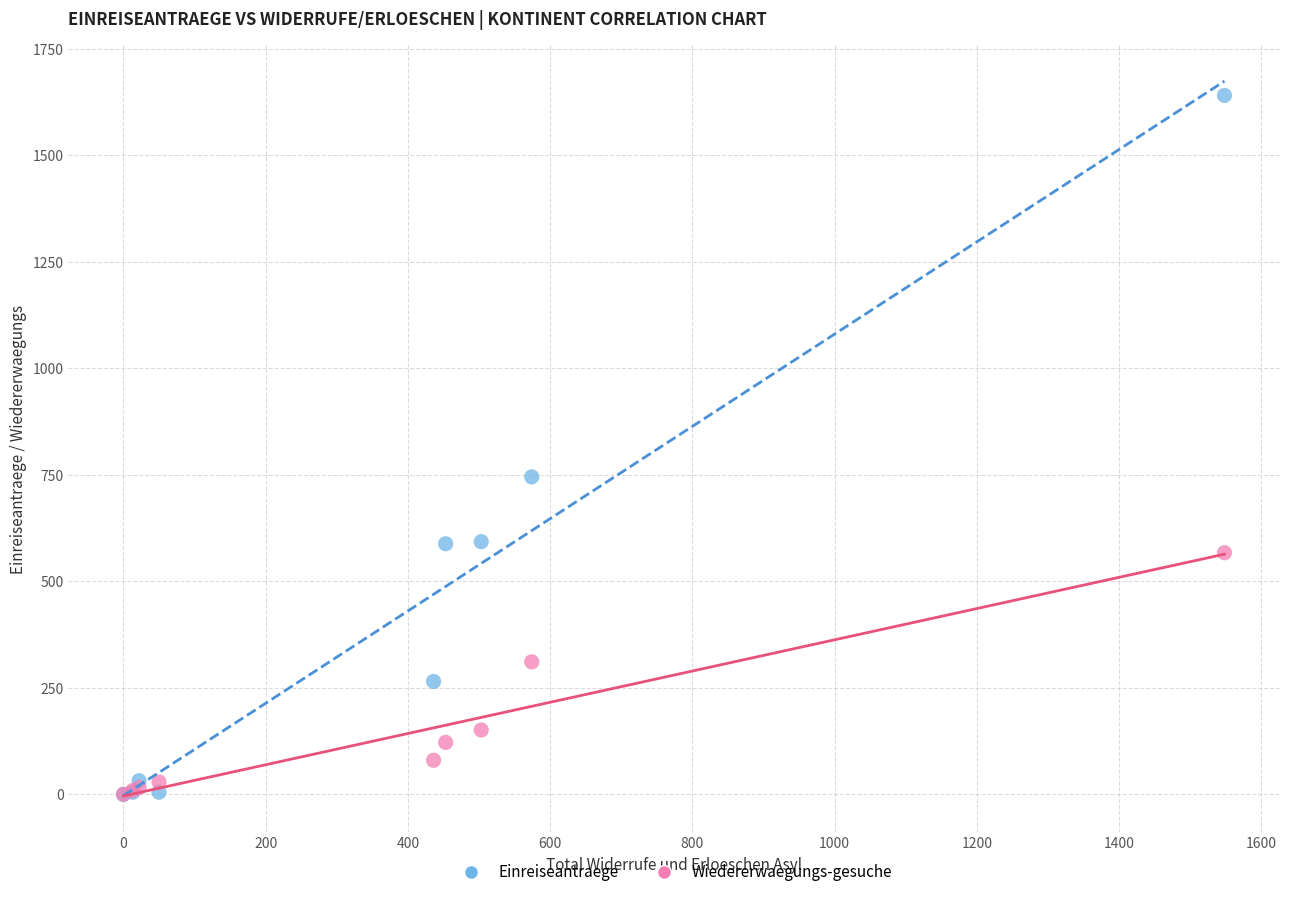

In the Einreiseantraege series, what Y value is closest to 820?

745